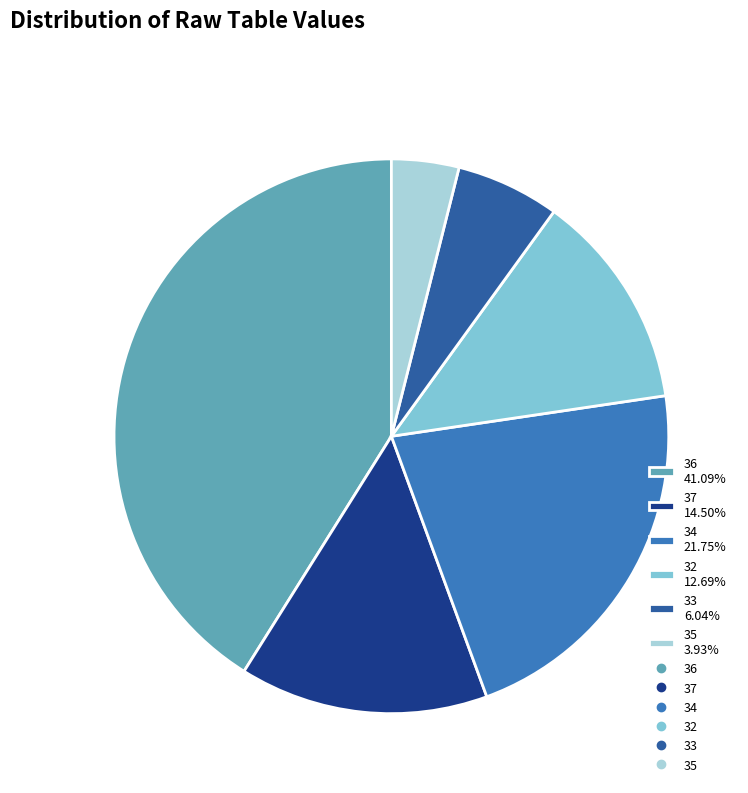

Between 32 12.69% and 37 14.50%, which is larger?

37 14.50%